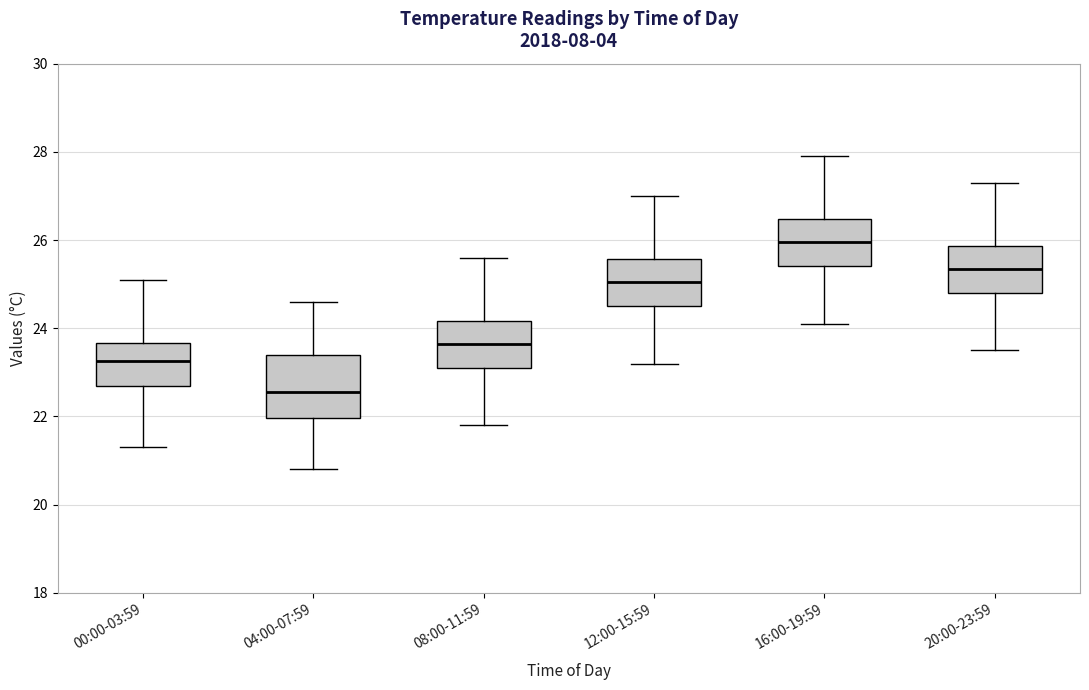

Reading left to right, read every box against the y-axis: the position of its median line, the range the box covers, and the ends of its whiskers. The values are not printed on the chart, so give them approximately, as read against the axis.

00:00-03:59: median 23.2, box 22.8 to 23.6, whiskers 21.4 to 25.2
04:00-07:59: median 22.6, box 22.0 to 23.4, whiskers 20.8 to 24.6
08:00-11:59: median 23.6, box 23.2 to 24.2, whiskers 21.8 to 25.6
12:00-15:59: median 25.0, box 24.6 to 25.6, whiskers 23.2 to 27.0
16:00-19:59: median 26.0, box 25.4 to 26.4, whiskers 24.2 to 28.0
20:00-23:59: median 25.4, box 24.8 to 25.8, whiskers 23.6 to 27.4